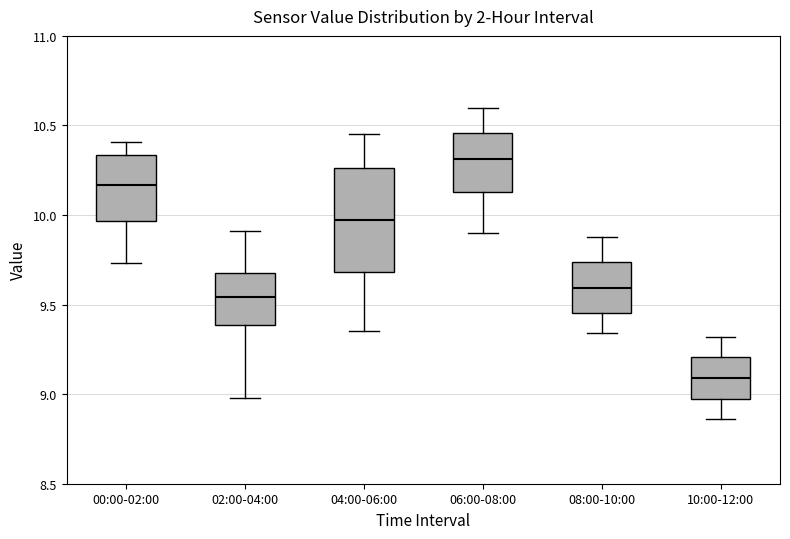

Reading left to right, read every box against the y-axis: the position of its median line, the range the box covers, and the ends of its whiskers. The values are not printed on the chart, so give them approximately, as read against the axis.

00:00-02:00: median 10.15, box 9.95 to 10.35, whiskers 9.75 to 10.40
02:00-04:00: median 9.55, box 9.40 to 9.70, whiskers 9.00 to 9.90
04:00-06:00: median 10.00, box 9.70 to 10.25, whiskers 9.35 to 10.45
06:00-08:00: median 10.30, box 10.15 to 10.45, whiskers 9.90 to 10.60
08:00-10:00: median 9.60, box 9.45 to 9.75, whiskers 9.35 to 9.90
10:00-12:00: median 9.10, box 9.00 to 9.20, whiskers 8.85 to 9.30